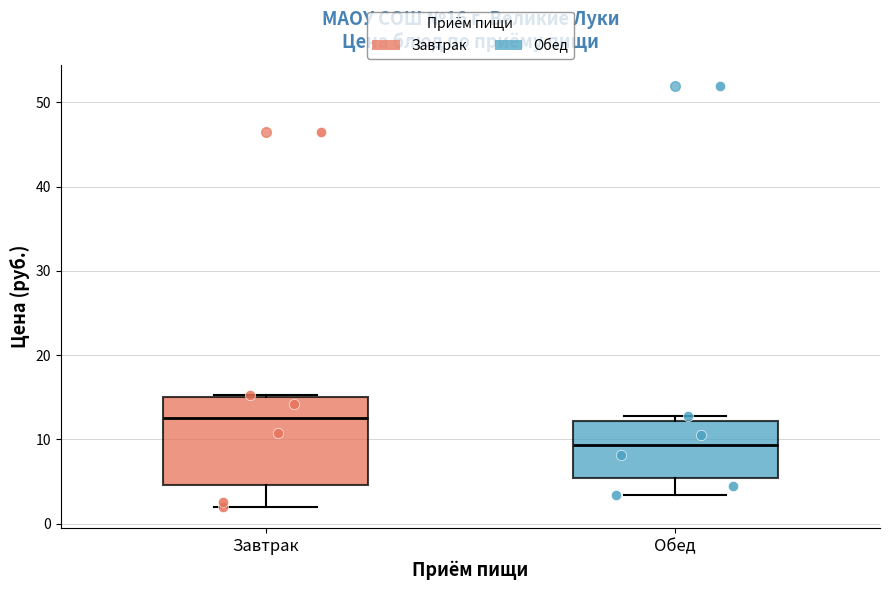

Which box is the tallest, from its lower edge to its upper edge?

Завтрак